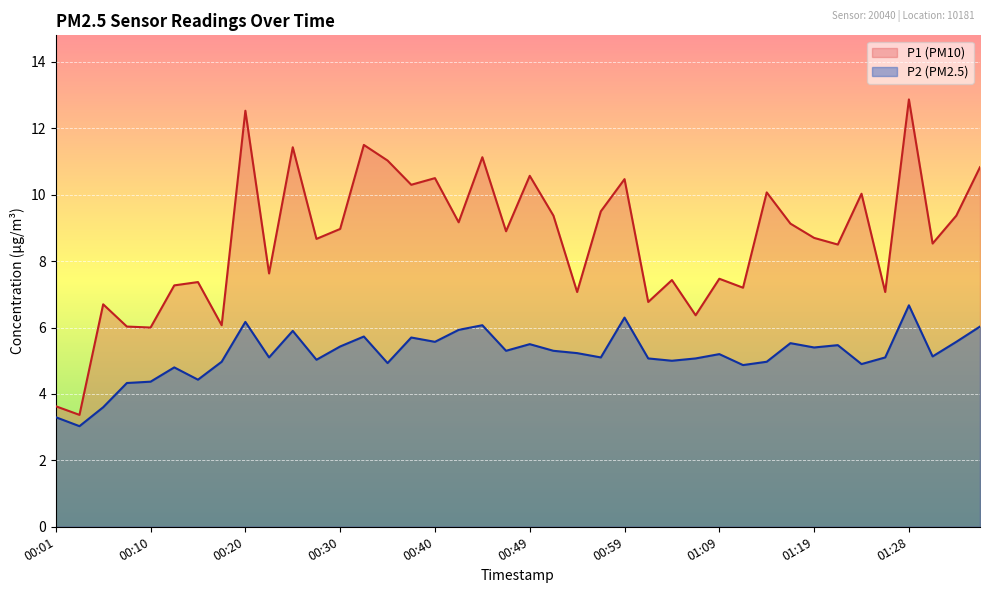

How many data points in P2 are above 5?

27